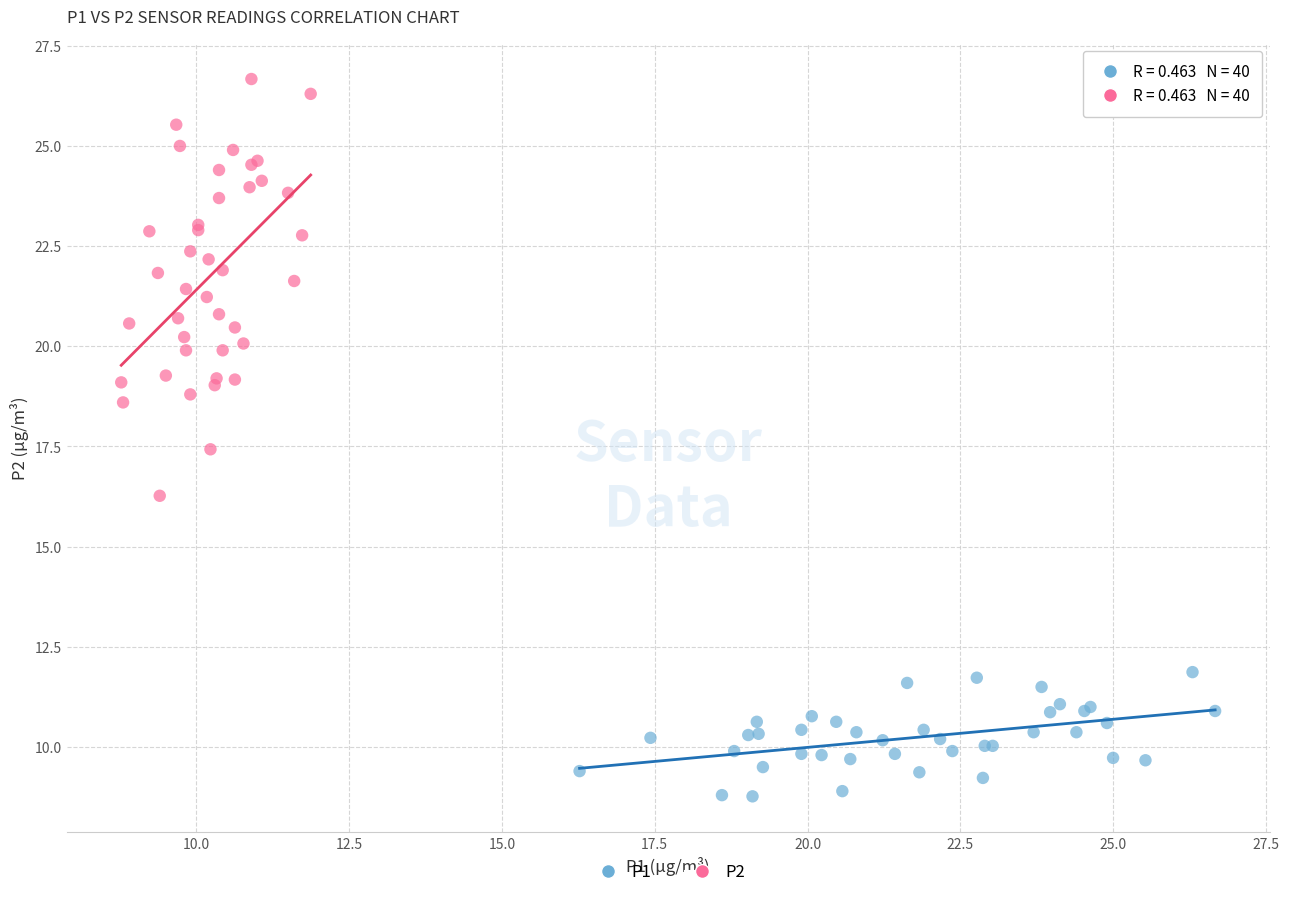

Which series has the widest spread of Y values?

P2